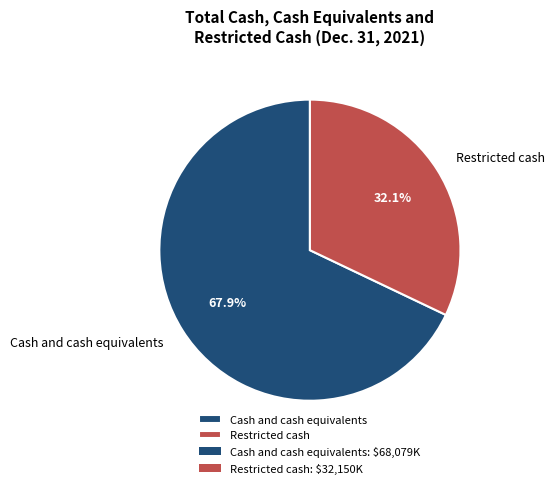

How much of the chart is everything except Restricted cash?

67.9%